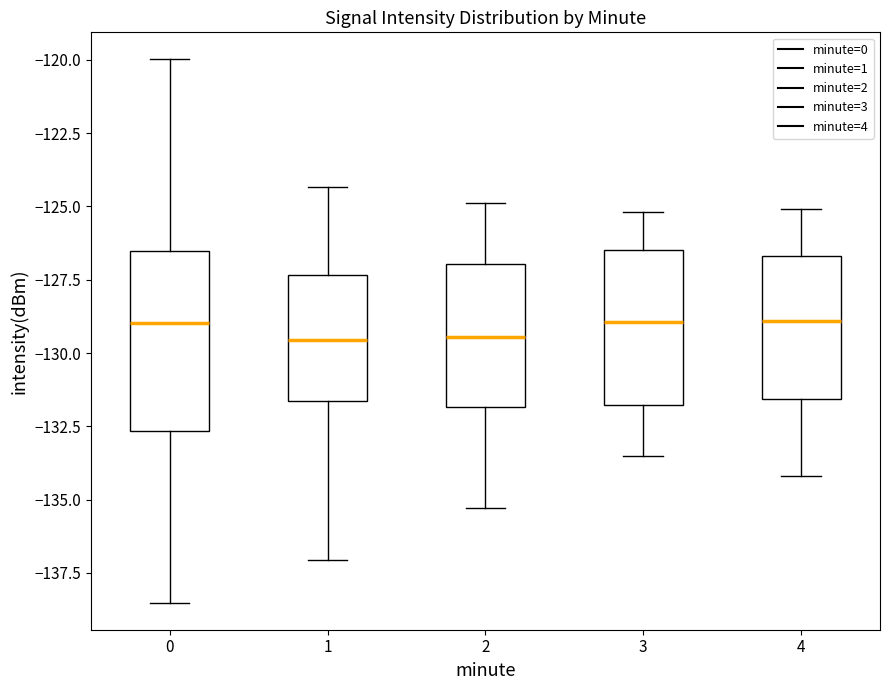

Reading left to right, transcribe this box plot: for each box, give where its median line is, the range the box spans, and where its two whiskers end, as read against the y-axis. The values are not printed on the chart, so give them approximately, as read against the axis.

0: median -129.0, box -132.5 to -126.5, whiskers -138.5 to -120.0
1: median -129.5, box -131.5 to -127.5, whiskers -137.0 to -124.5
2: median -129.5, box -132.0 to -127.0, whiskers -135.5 to -125.0
3: median -129.0, box -132.0 to -126.5, whiskers -133.5 to -125.0
4: median -129.0, box -131.5 to -126.5, whiskers -134.0 to -125.0